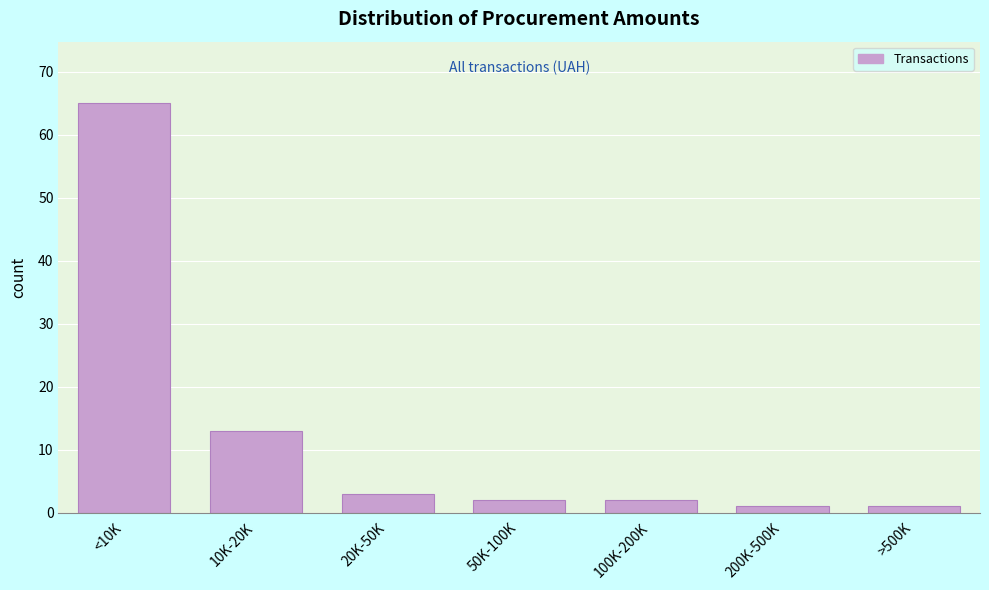

Reading left to right, list all the values displayed in this chart.

<10K=65	10K-20K=13	20K-50K=3	50K-100K=2	100K-200K=2	200K-500K=1	>500K=1